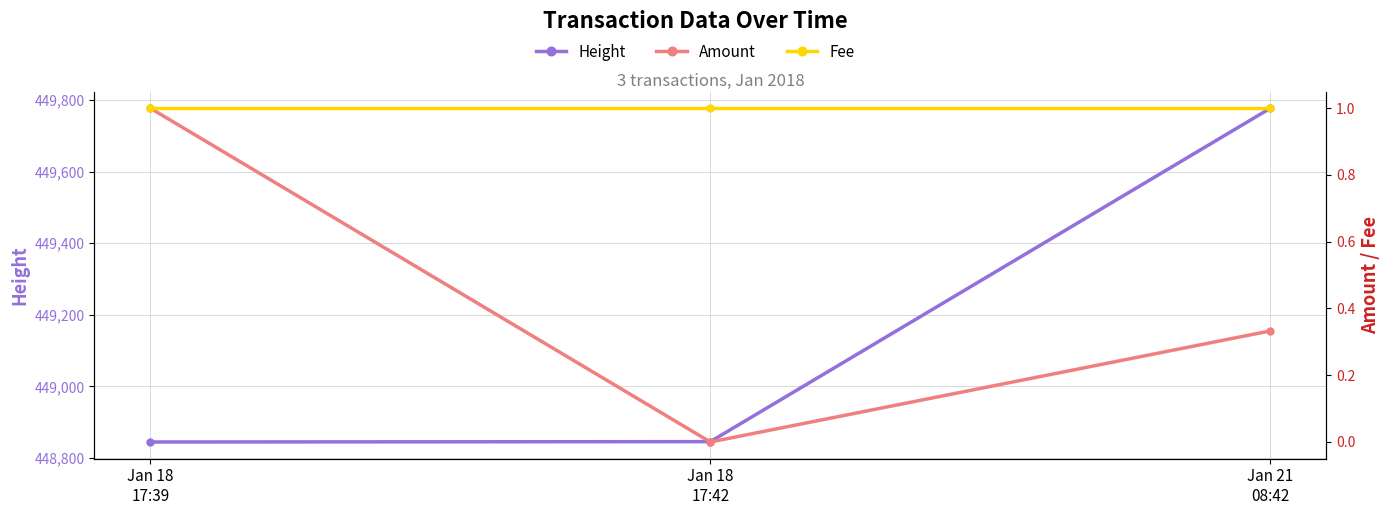

Is this an area chart (filled region under the line)?

No